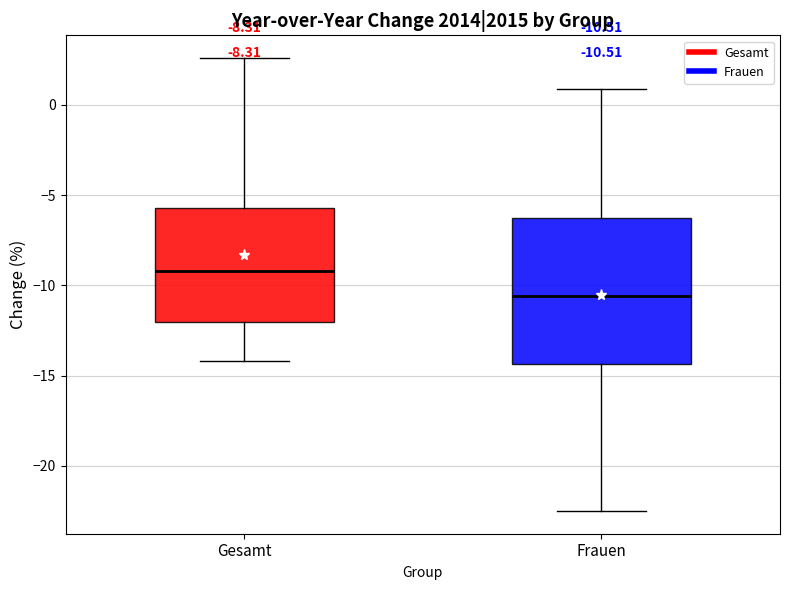

Which box's median line is the highest?

Gesamt